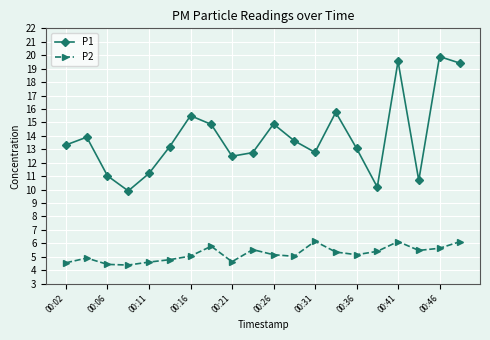

At how many categories does at least one series exceed 17?

3